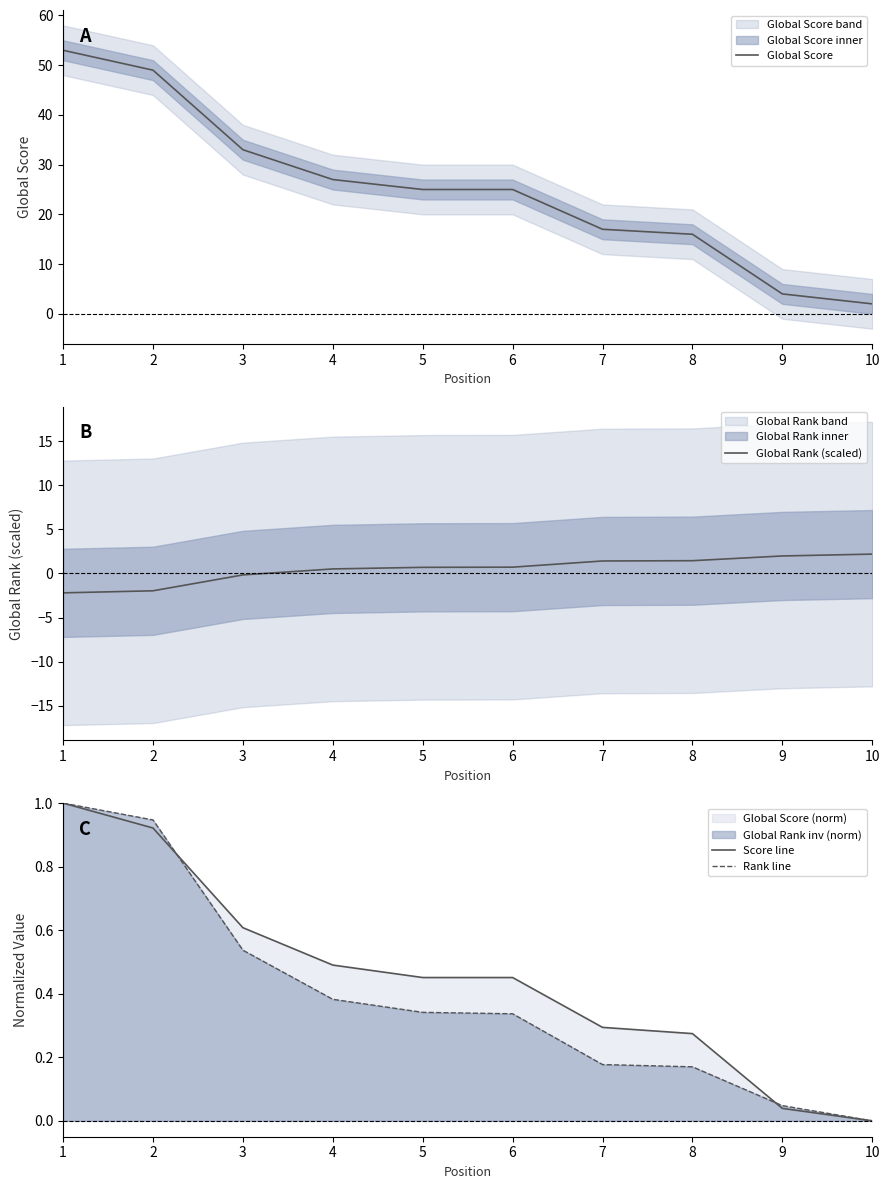

The value of Global Rank (scaled) at 4 is 0.5. True or false?

True